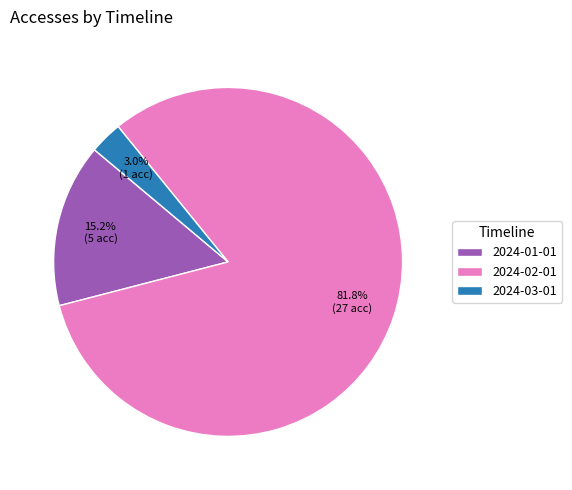

How many segments does this pie chart have?

3